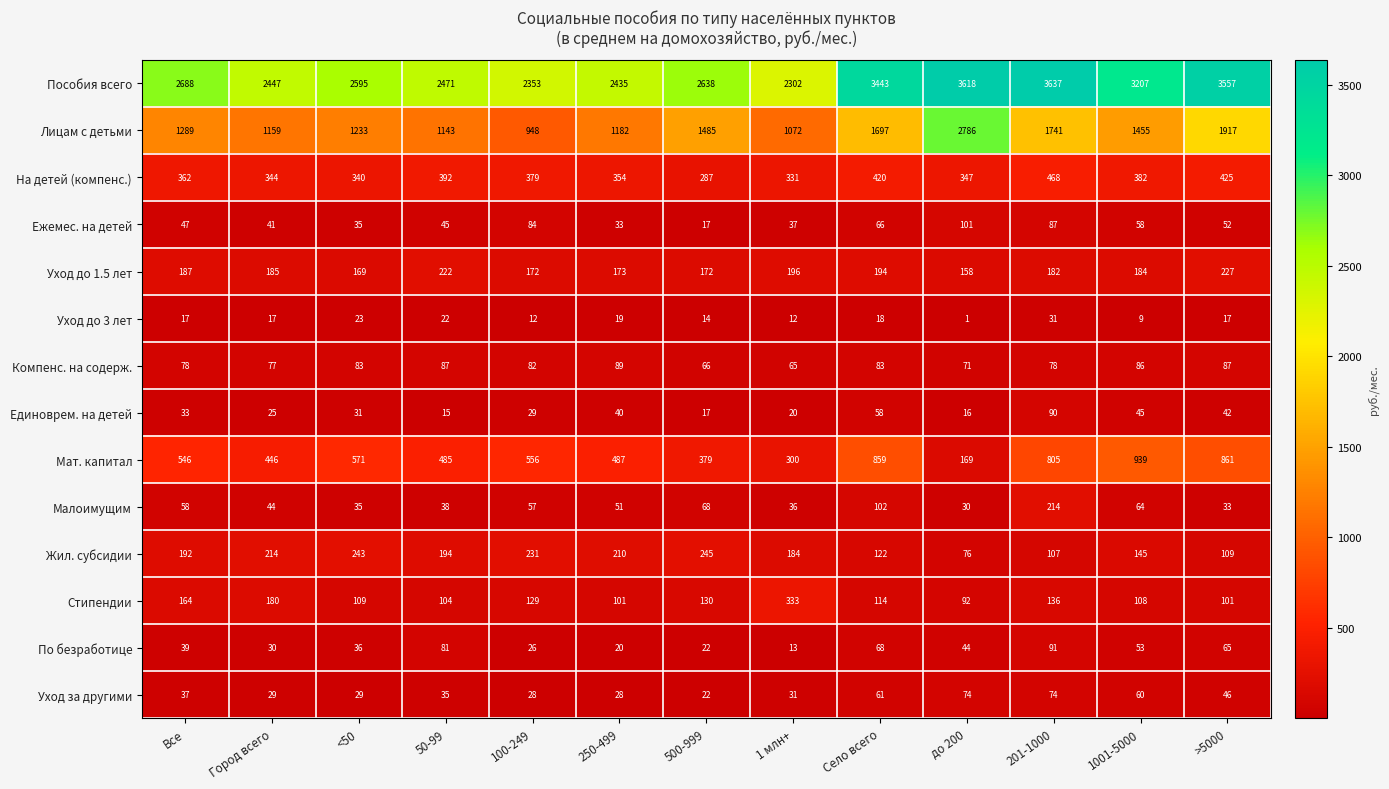

Which series has the widest spread of values?

Лицам с детьми